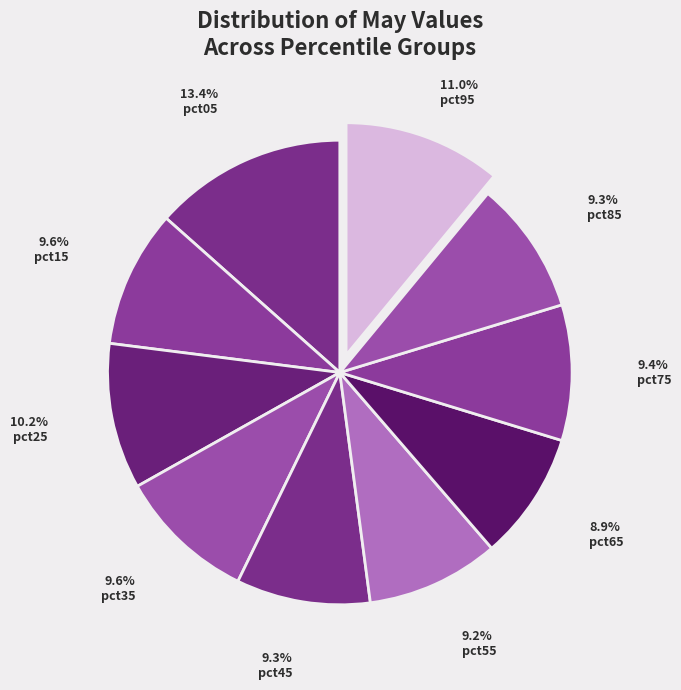

Is it true that pct05 is 5% of the pie?

False